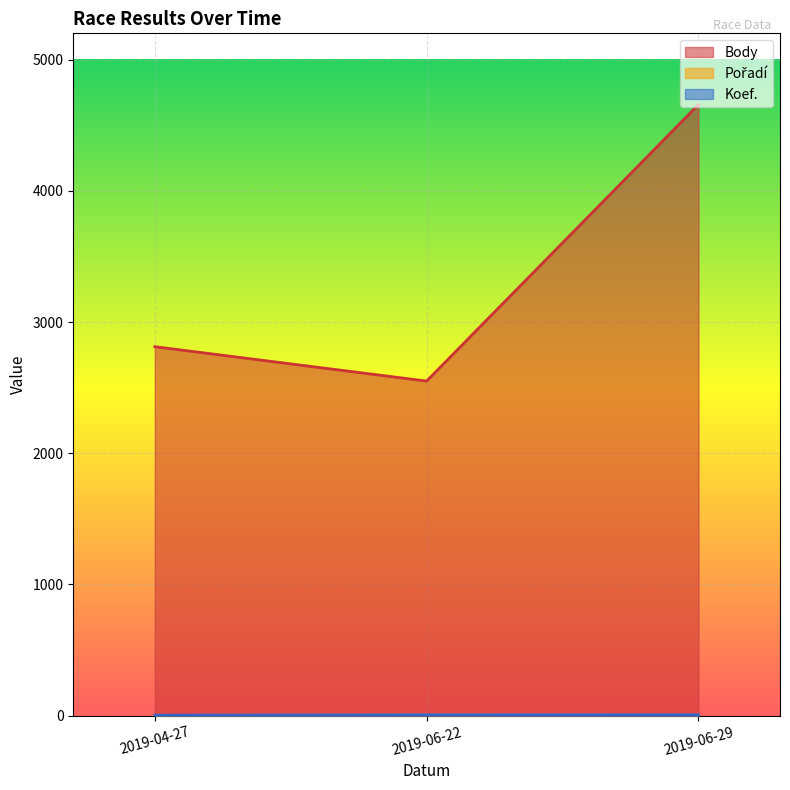

At 2019-06-22, list the series in order from smallest to largest.

Body, Koef.